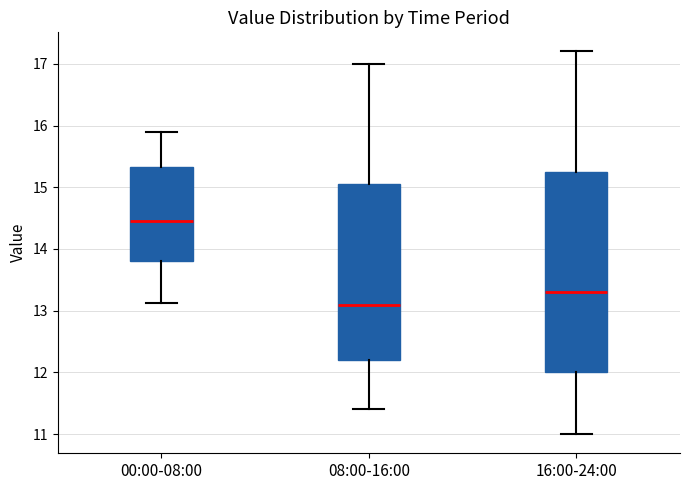

Which box has the lowest median line?

08:00-16:00